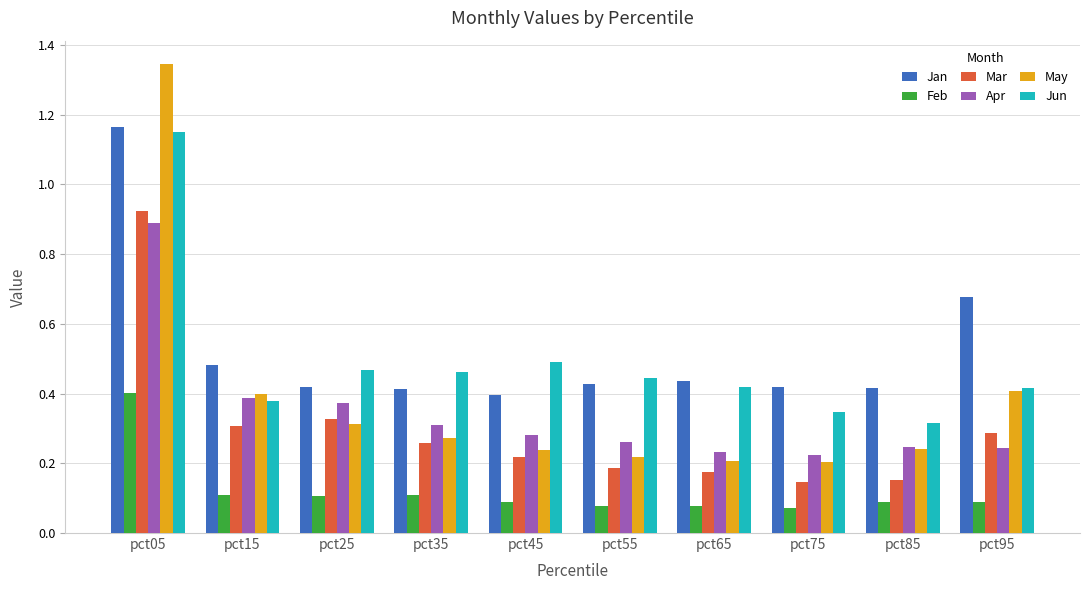

True or false: Mar has a value of 0.1 at pct25.

False